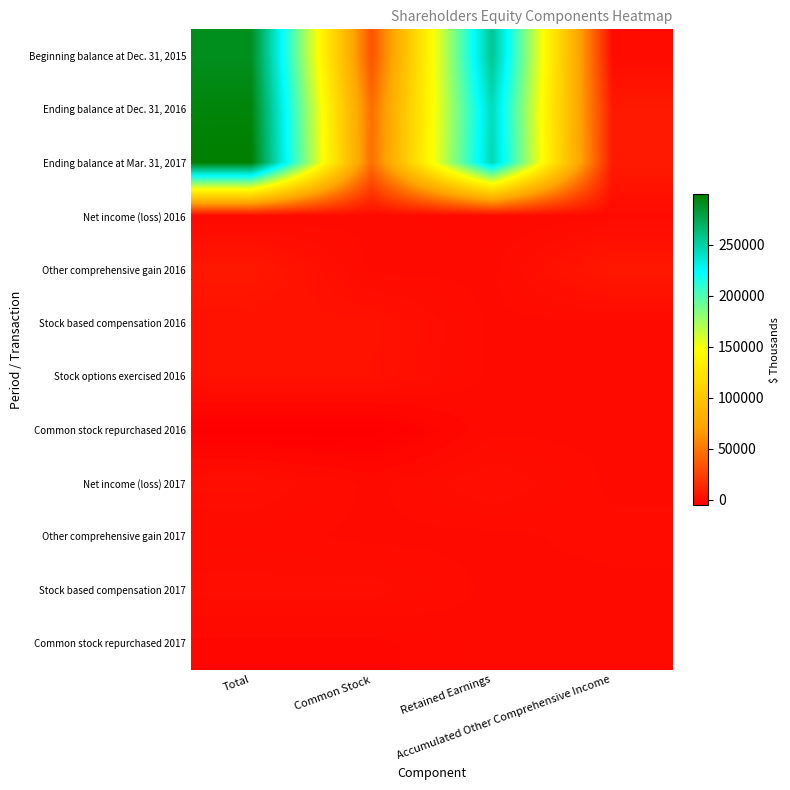

Which has a higher value, Retained Earnings or Common Stock?

Retained Earnings